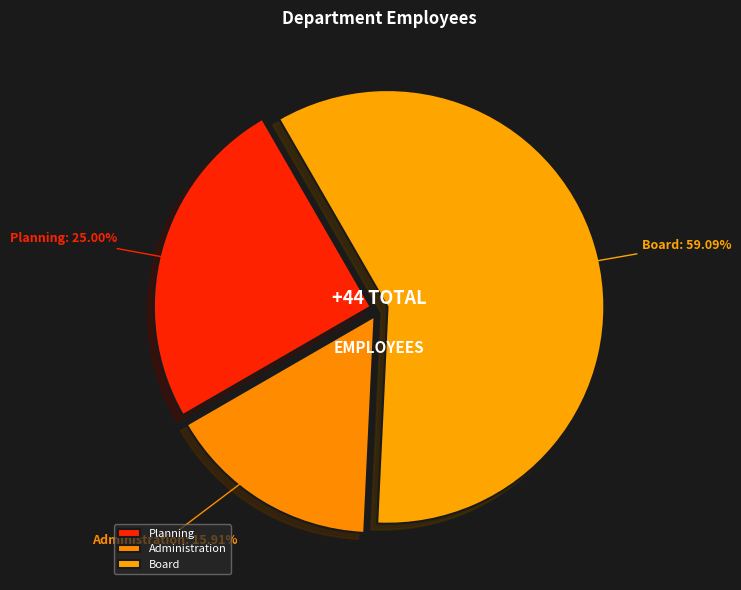

Combined, do Administration and Board account for over 50%?

Yes